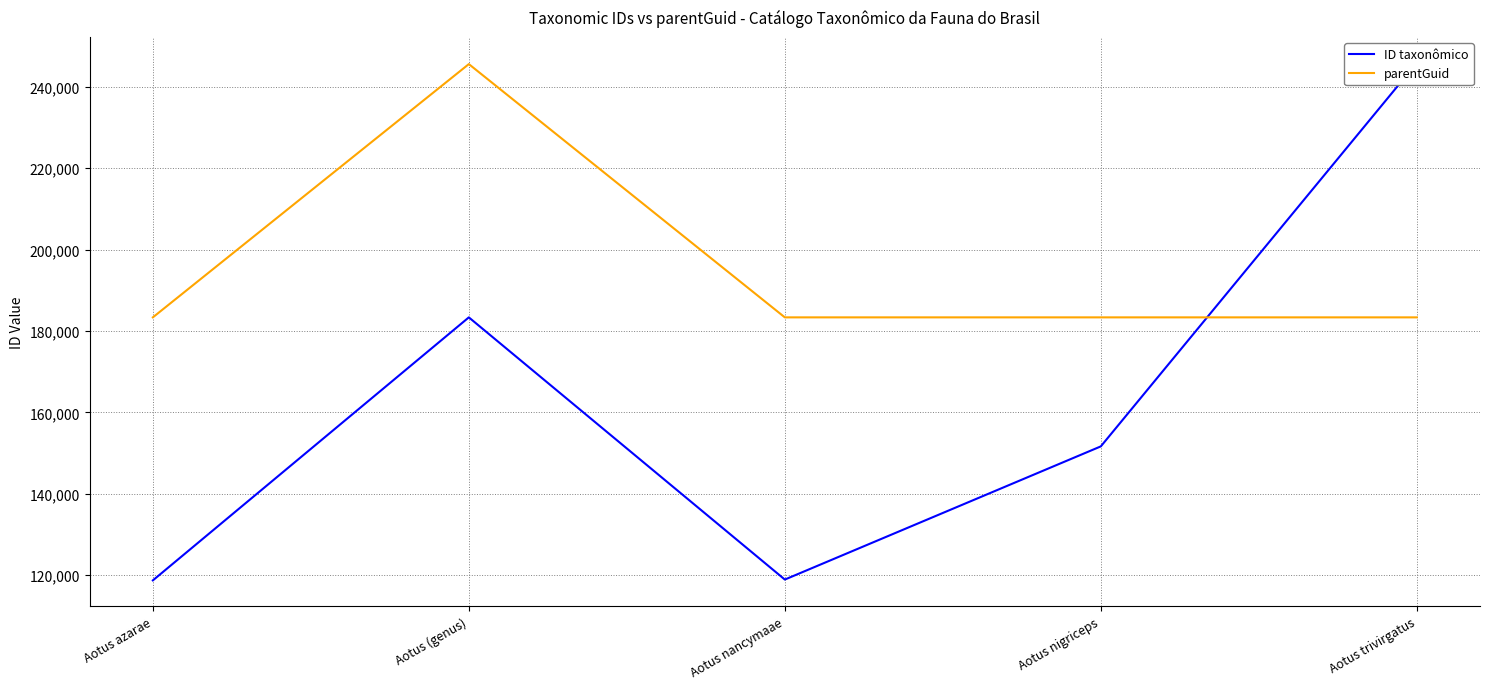

Rank the series by their average value, from lowest to highest.

ID taxonômico, parentGuid